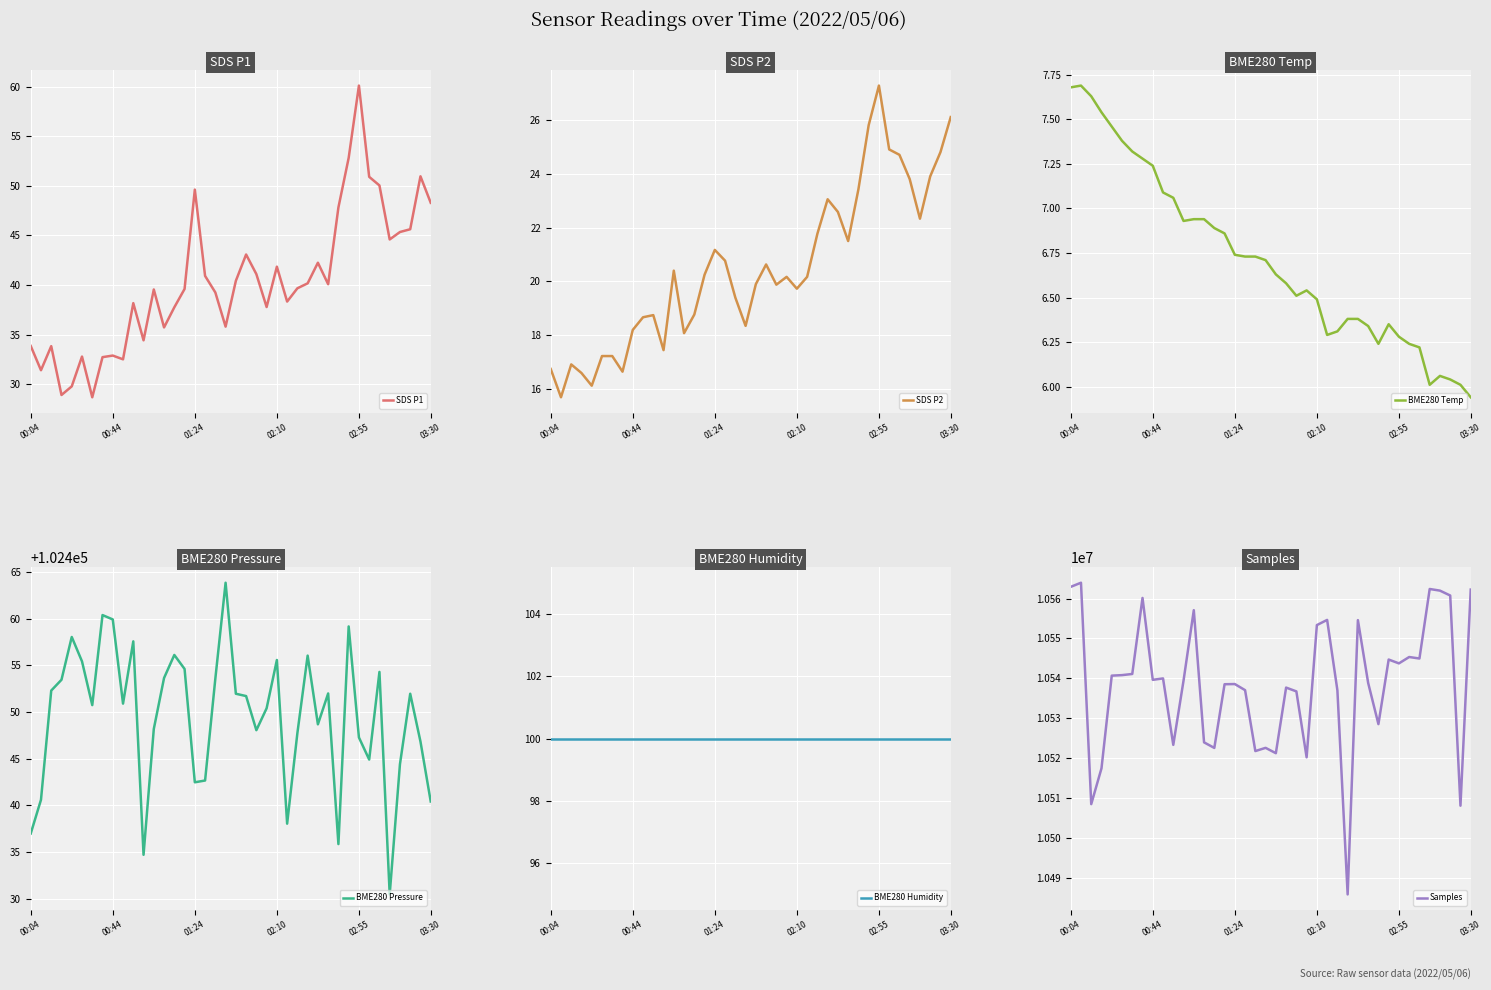

Which category has the lowest value in the BME280 Temp series?

03:30